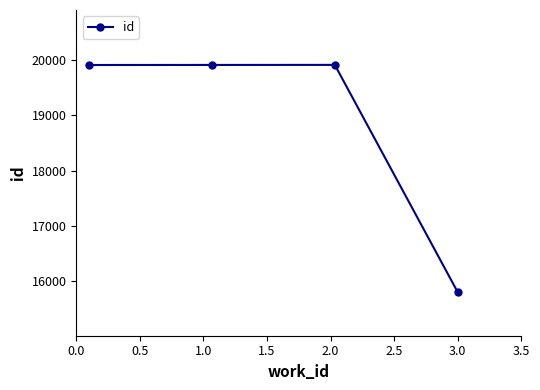

How many interior local peaks (higher than both neighbors) does the data have?

1